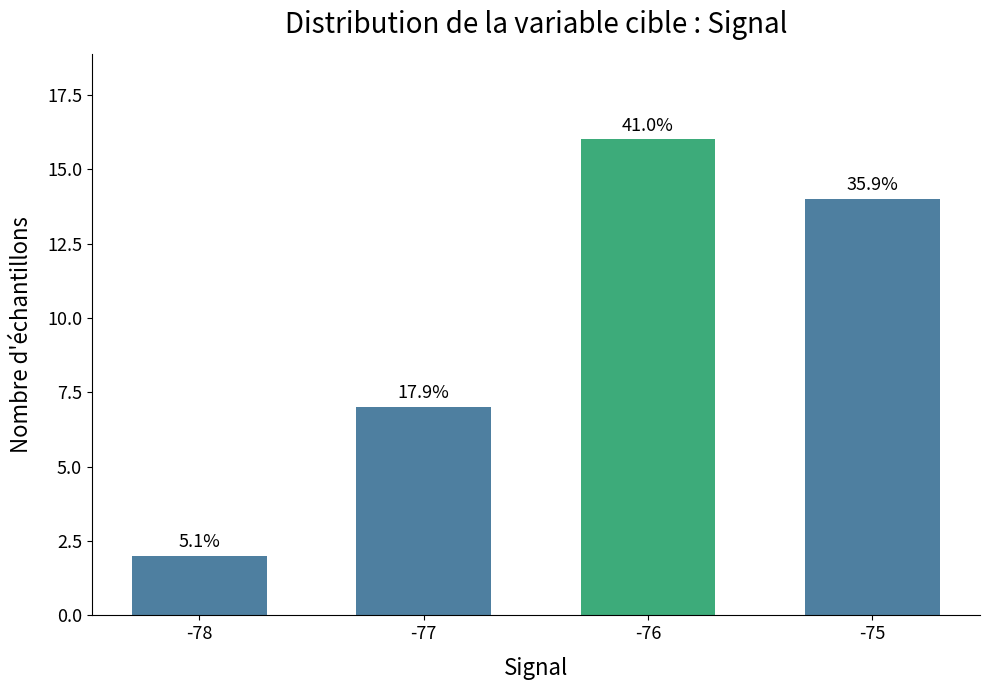

True or false: the data shows 14 at -75.

True